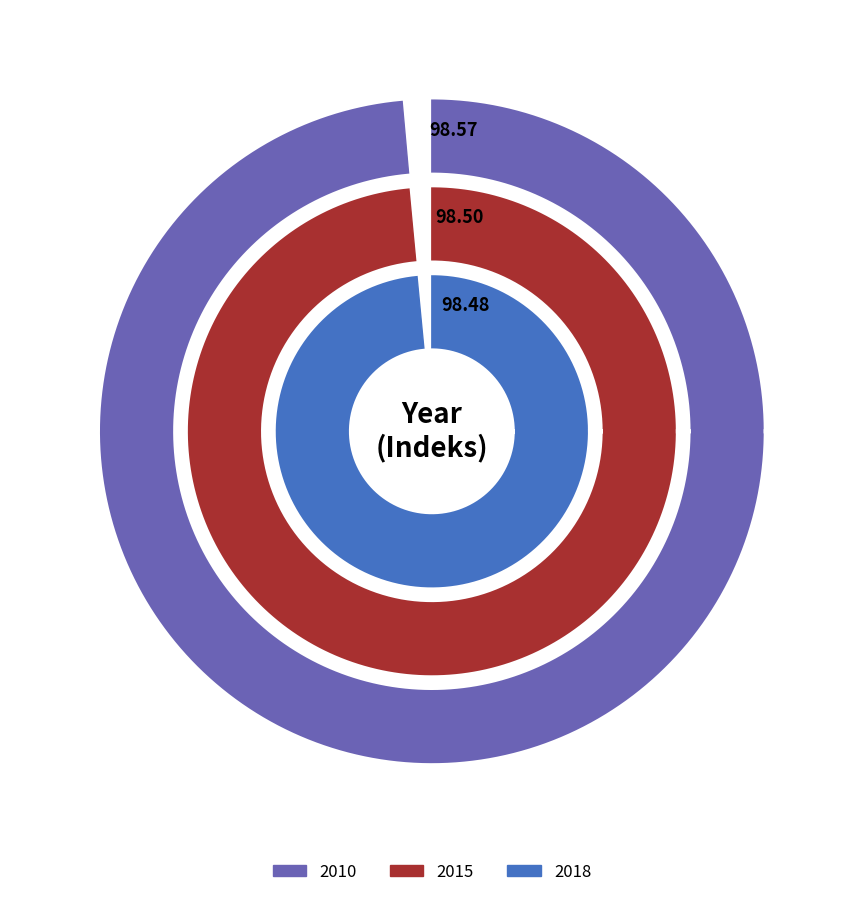

Is it true that 2010 is 33% of the pie?

True